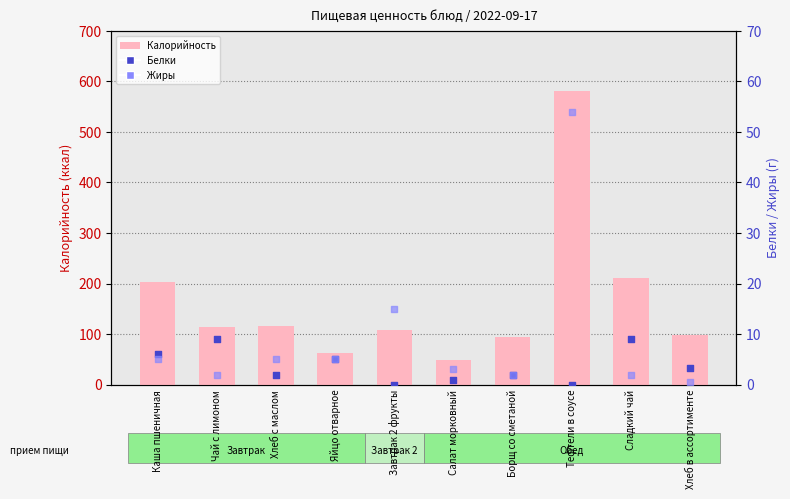

At which category is the sum across all series the highest?

Тефтели в соусе